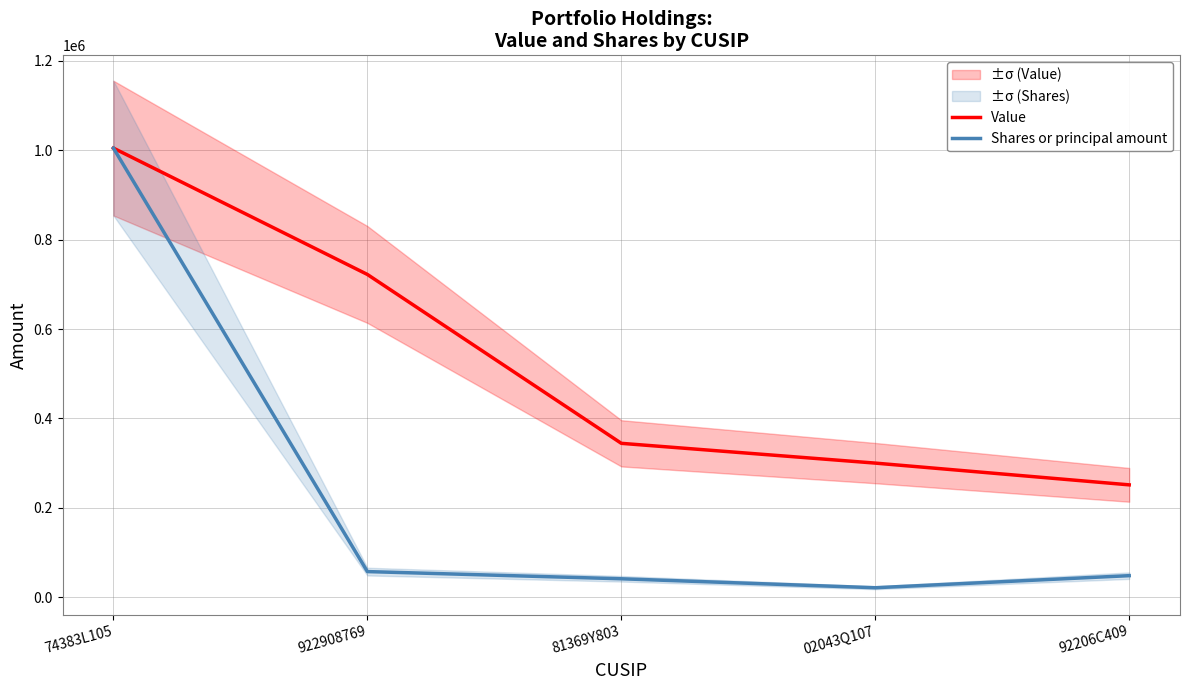

Rank the series by their maximum value, from lowest to highest.

Value, Shares or principal amount